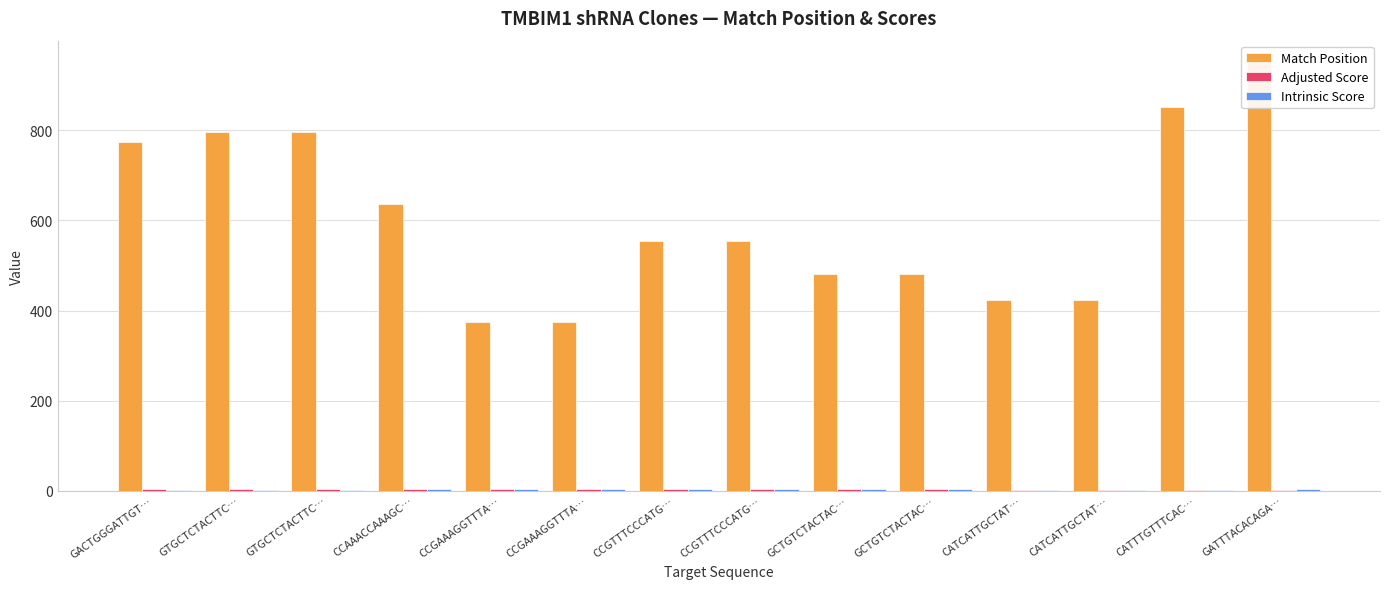

Reading left to right, what are all the values shown in this chart?

Match Position: 774.0	796.0	796.0	636.0	375.0	375.0	555.0	555.0	481.0	481.0	423.0	423.0	852.0	951.0
Adjusted Score: 4.2	4.2	4.2	4.0	4.0	4.0	3.5	3.5	3.5	3.5	1.8	1.8	1.8	3.0
Intrinsic Score: 3.0	3.0	3.0	5.0	5.0	5.0	5.0	5.0	5.0	5.0	2.6	2.6	2.6	5.0